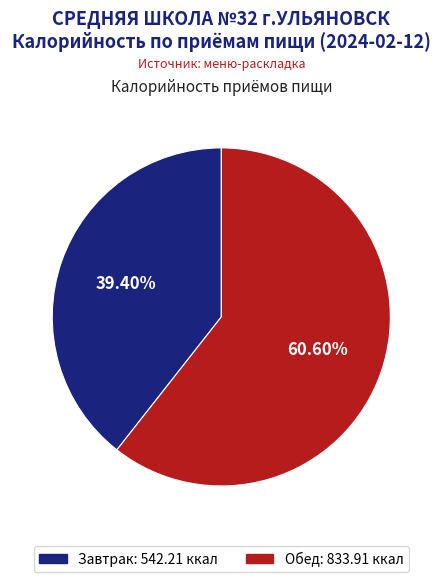

Between Обед and Завтрак, which is larger?

Обед